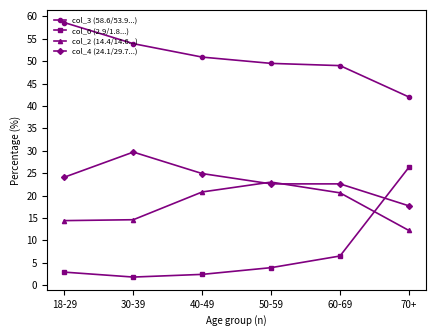

True or false: col_3 (58.6/53.9...) has more than 1 interior local peaks.

False